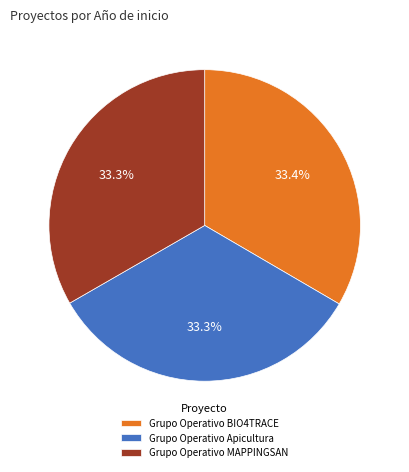

Approximately how many times larger is the value at Grupo Operativo Apicultura compared to Grupo Operativo BIO4TRACE?

1.0